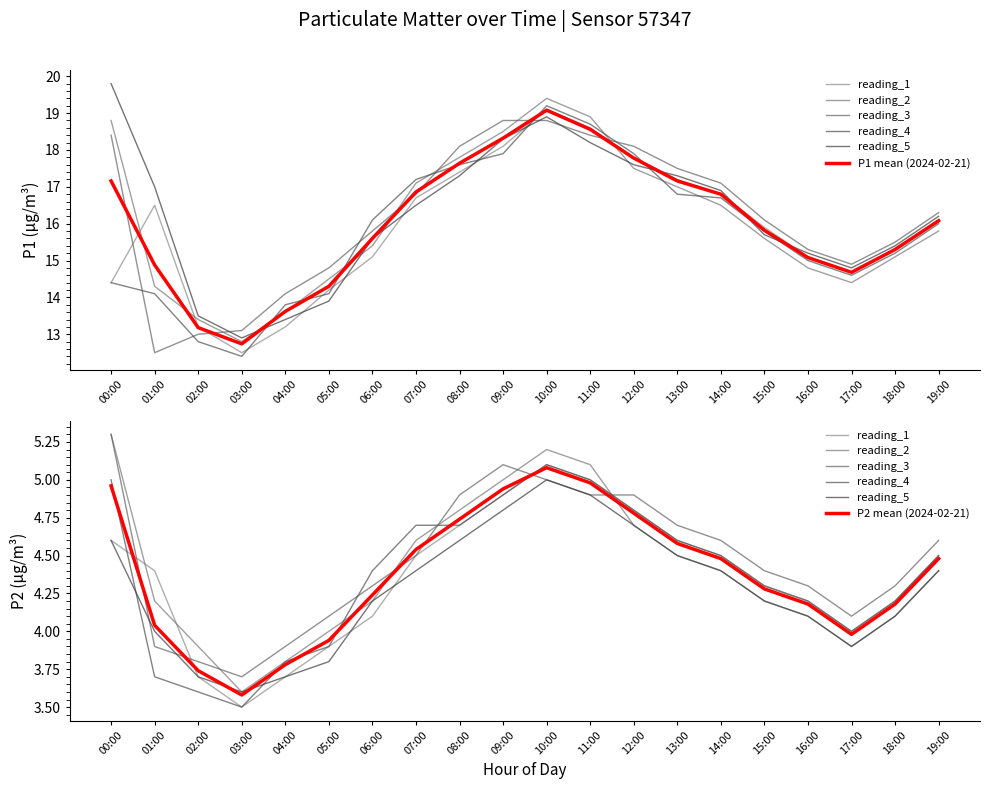

What is the highest value of the P1 series?

19.1